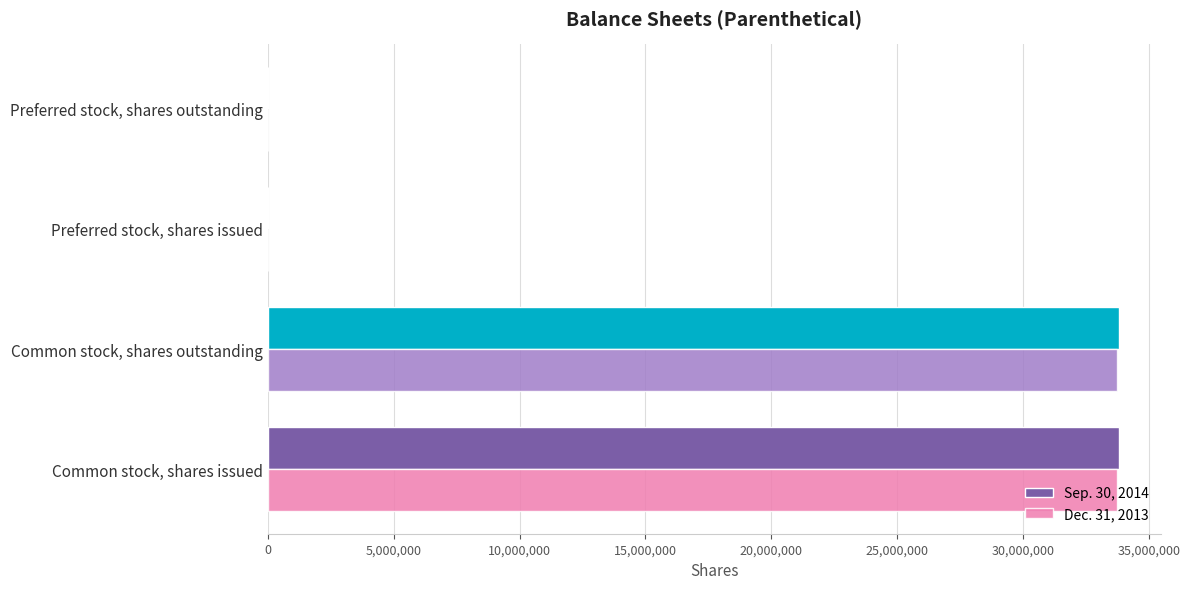

What is the maximum value for Sep. 30, 2014?

33793735